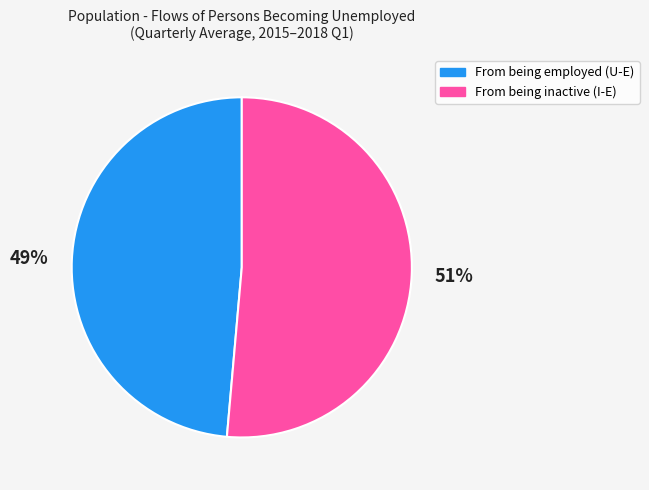

The From being inactive (I-E) slice represents 51% of the pie. True or false?

True